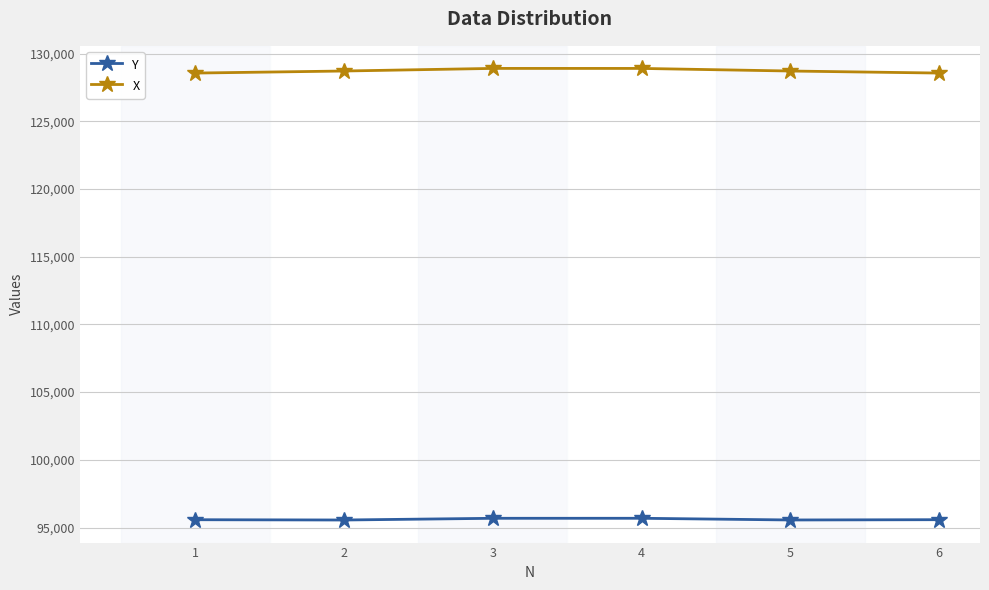

What is the spread (max minus min) of values at 1?

32981.7